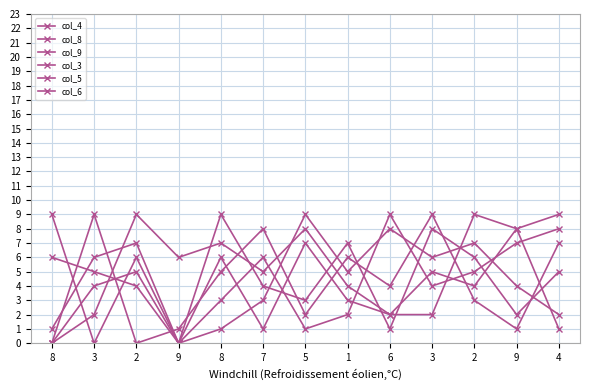

What is the total value across all series at 9?

7